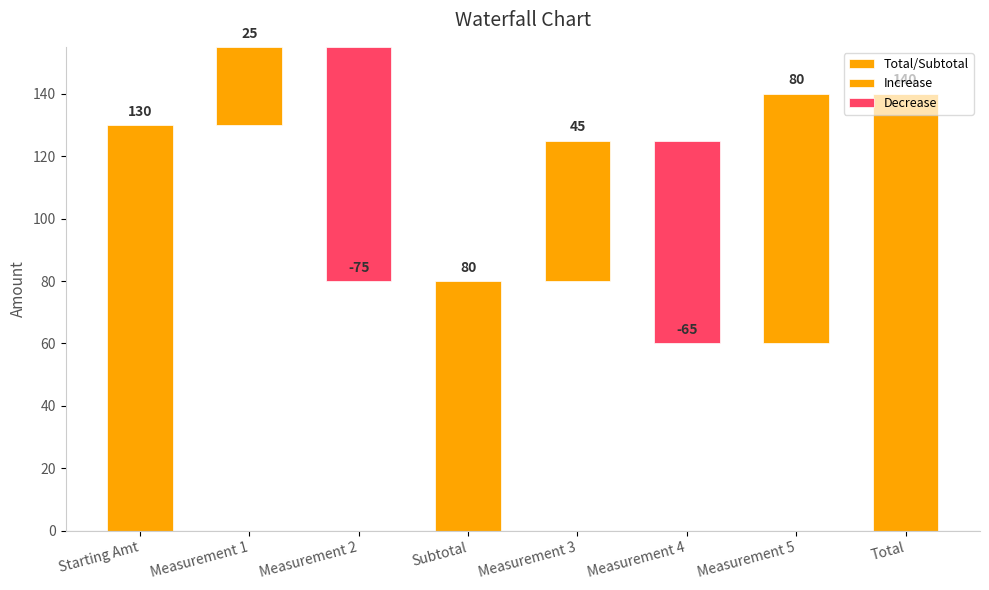

List the labels in order of value, smallest first.

Measurement 2, Measurement 4, Measurement 1, Measurement 3, Subtotal, Measurement 5, Starting Amt, Total